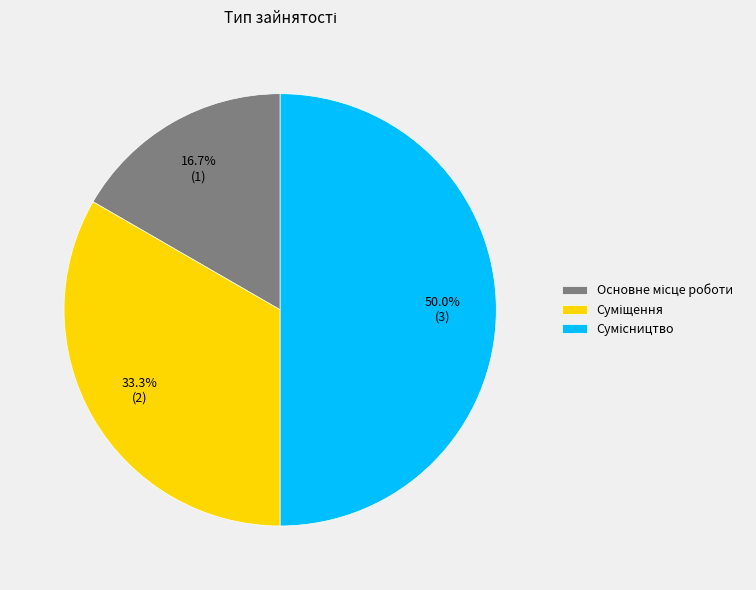

Count the number of slices in the pie.

3